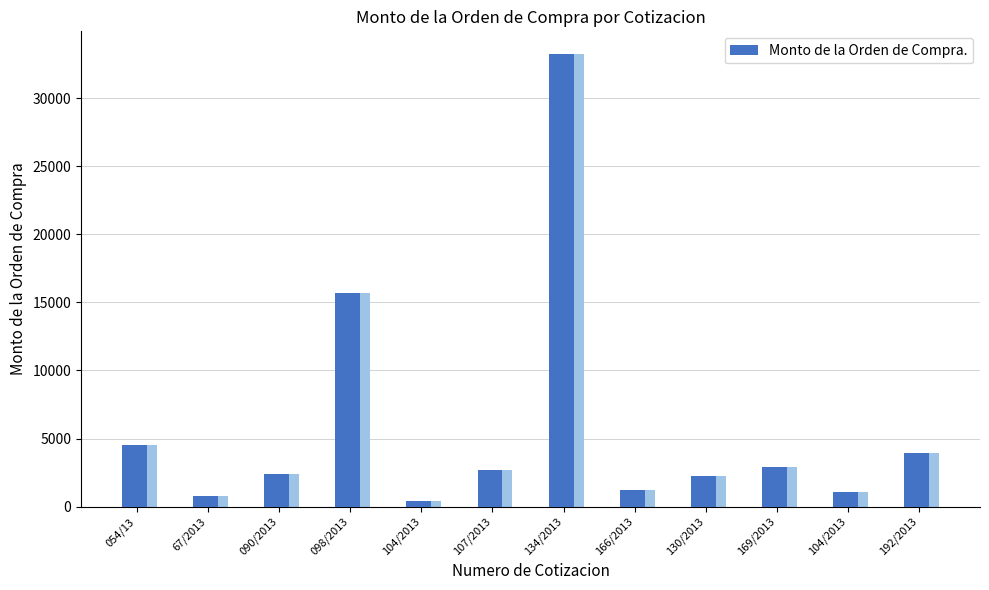

Where does the data first go above 2710?

054/13